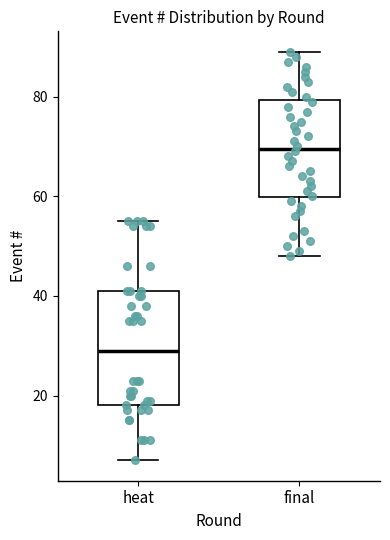

Reading left to right, read every box against the y-axis: the position of its median line, the range the box covers, and the ends of its whiskers. The values are not printed on the chart, so give them approximately, as read against the axis.

heat: median 30, box 18 to 42, whiskers 8 to 56
final: median 70, box 60 to 80, whiskers 48 to 90